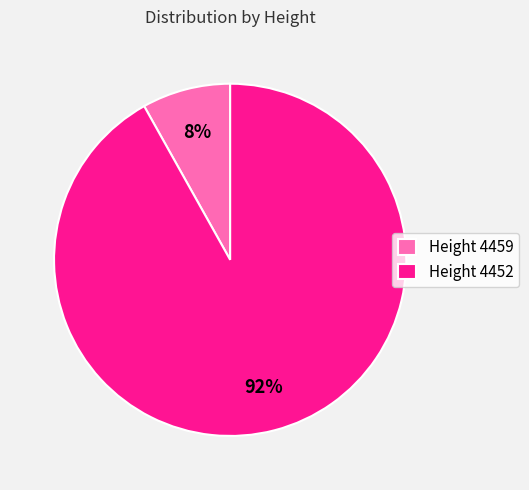

Combined, do Height 4452 and Height 4459 account for over 50%?

Yes